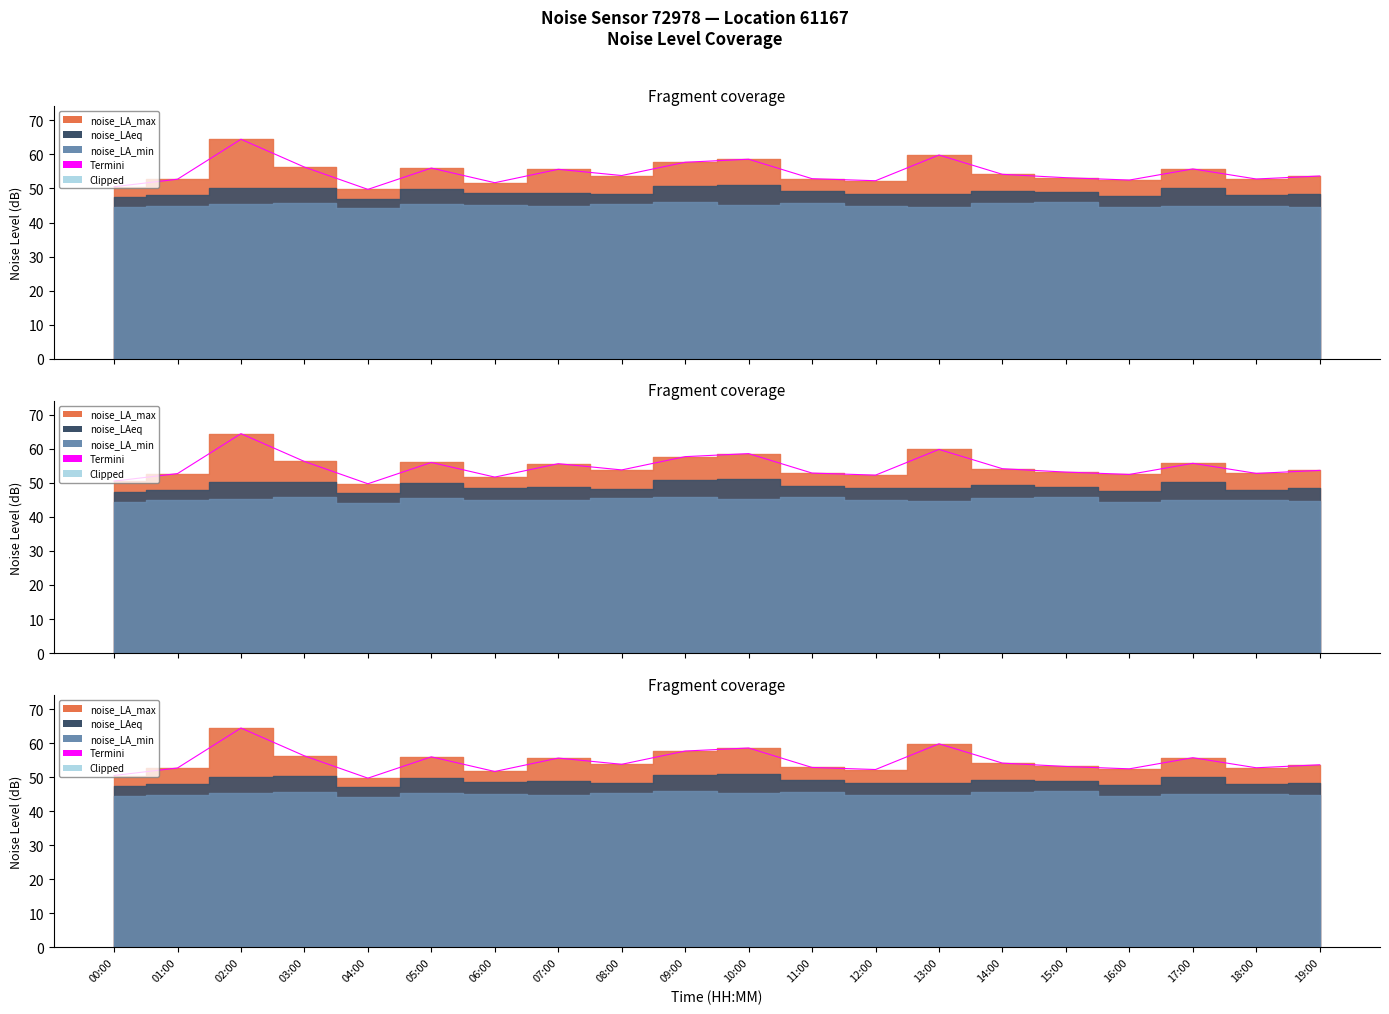

What is the value of the noise_LAeq point at the 3rd from the left?

50.1